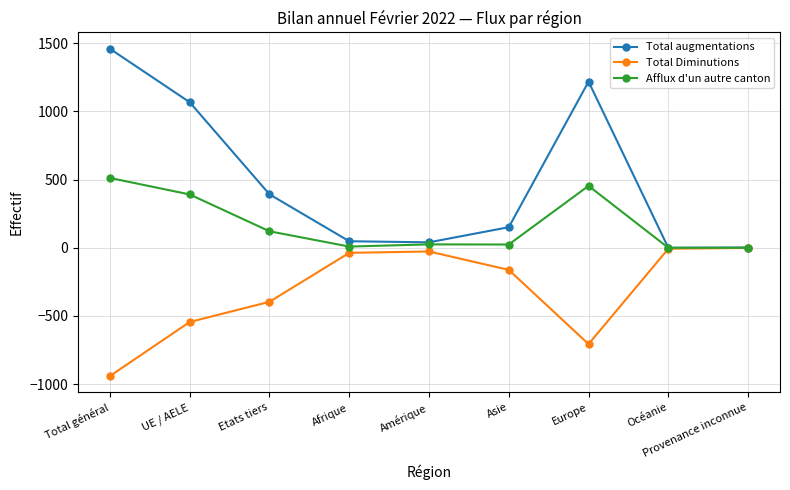

What position from the left is Provenance inconnue?

9